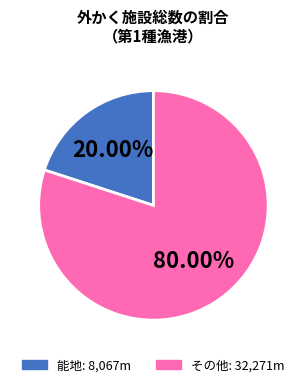

Is there a majority slice in this chart?

Yes